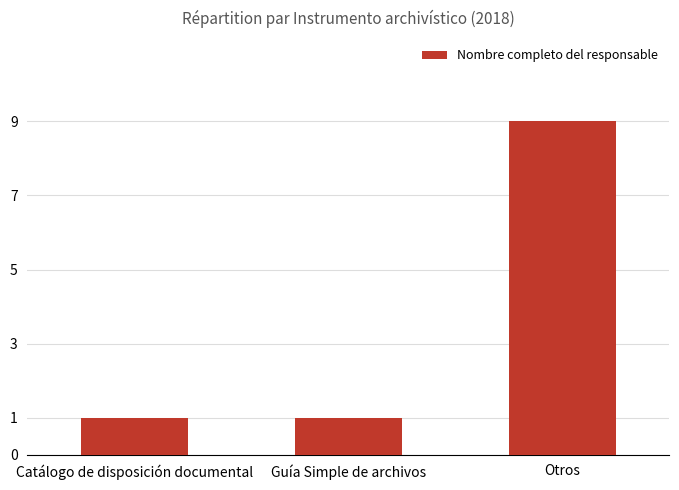

True or false: the data shows 6 at Otros.

False